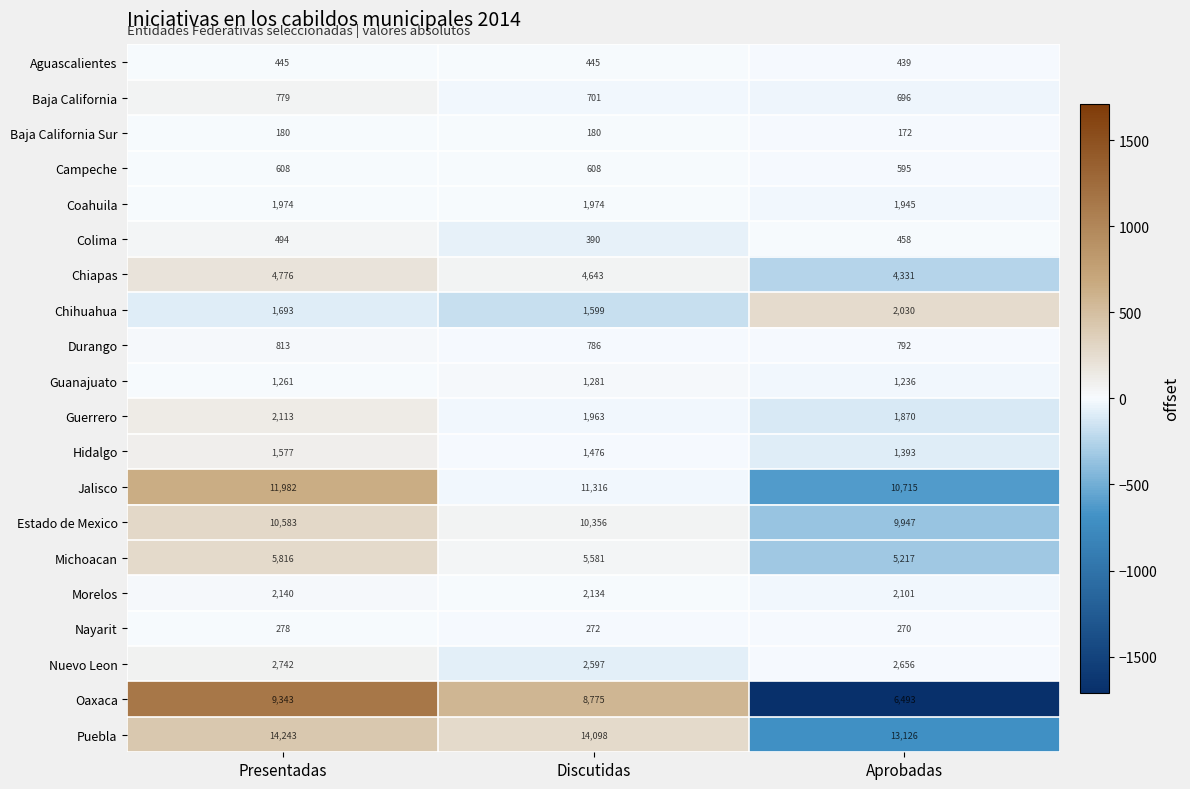

The Hidalgo series shows 771 at Presentadas. True or false?

False